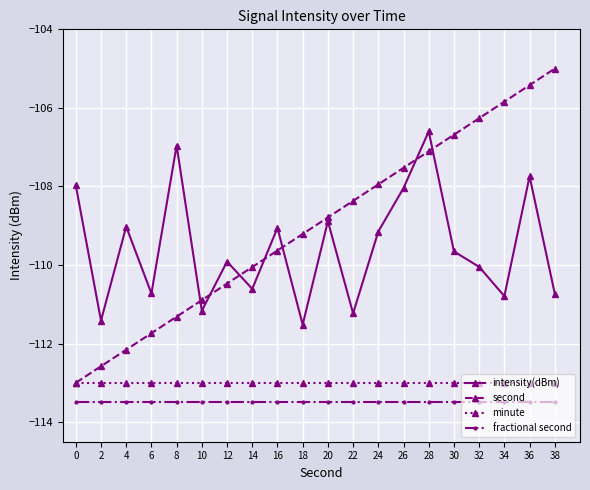

How many data points does each series have?

20